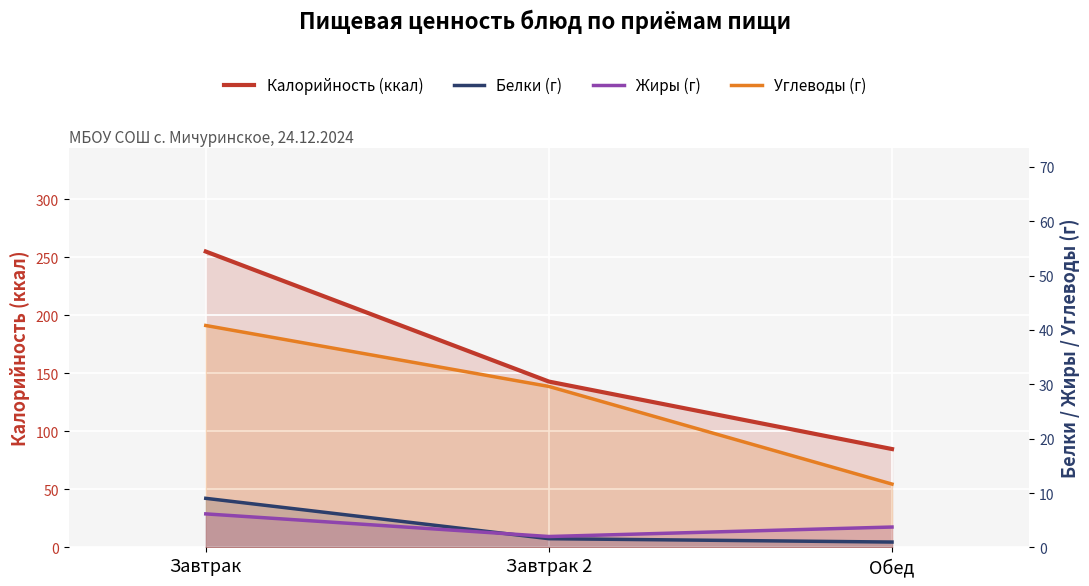

What is the difference between the Калорийность (ккал) values at Завтрак and Обед?

170.1